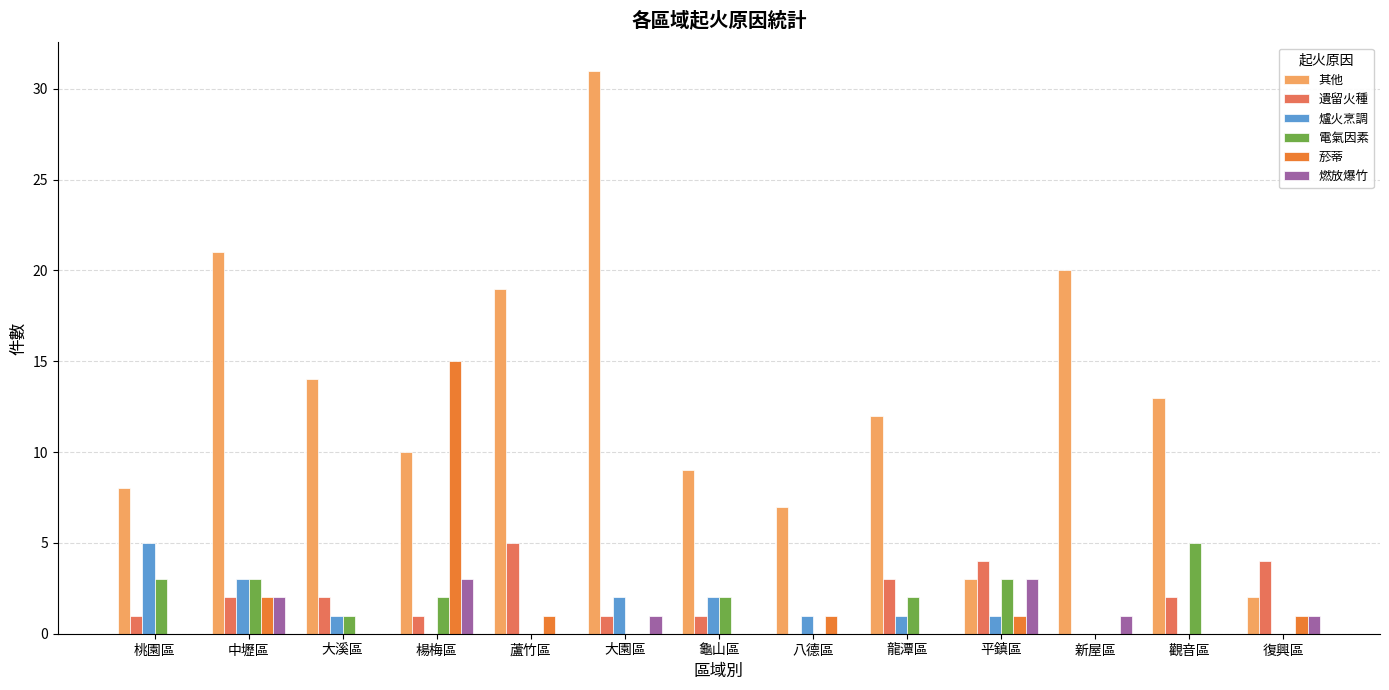

Which category has the highest value across all series?

大園區